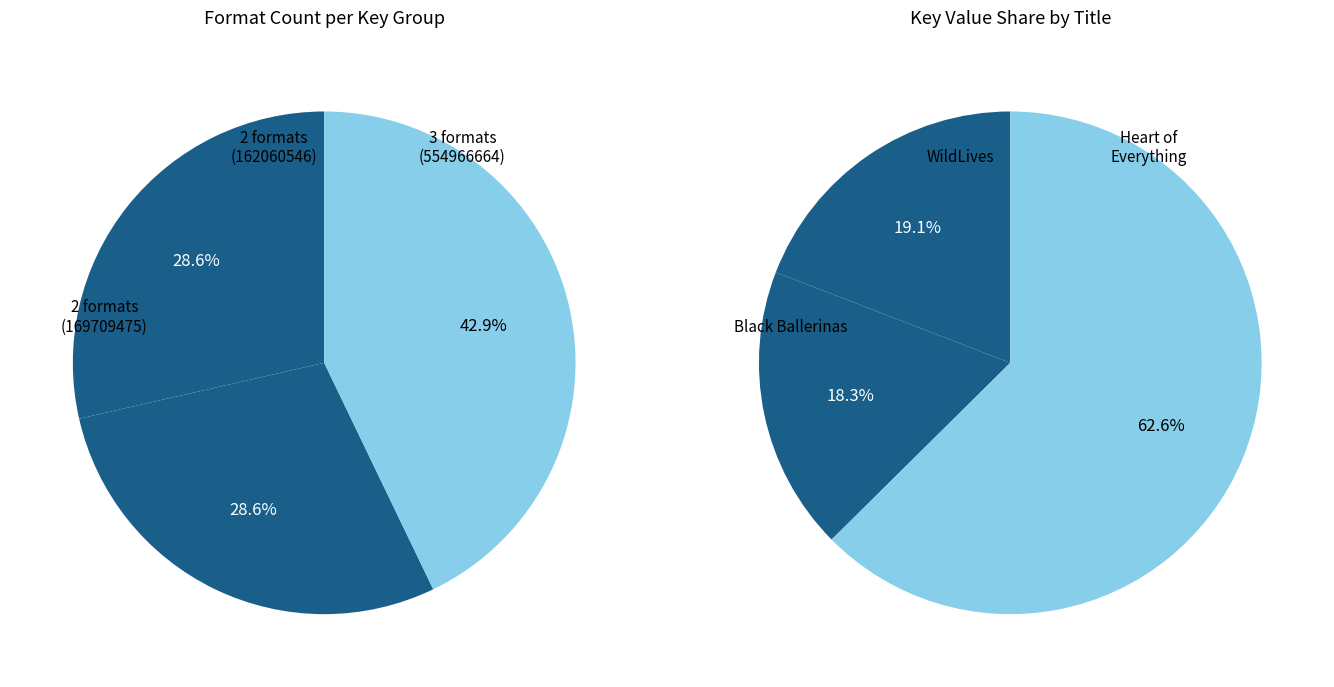

Which has a higher value, Black Ballerinas or Heart of Everything That Is?

Heart of Everything That Is